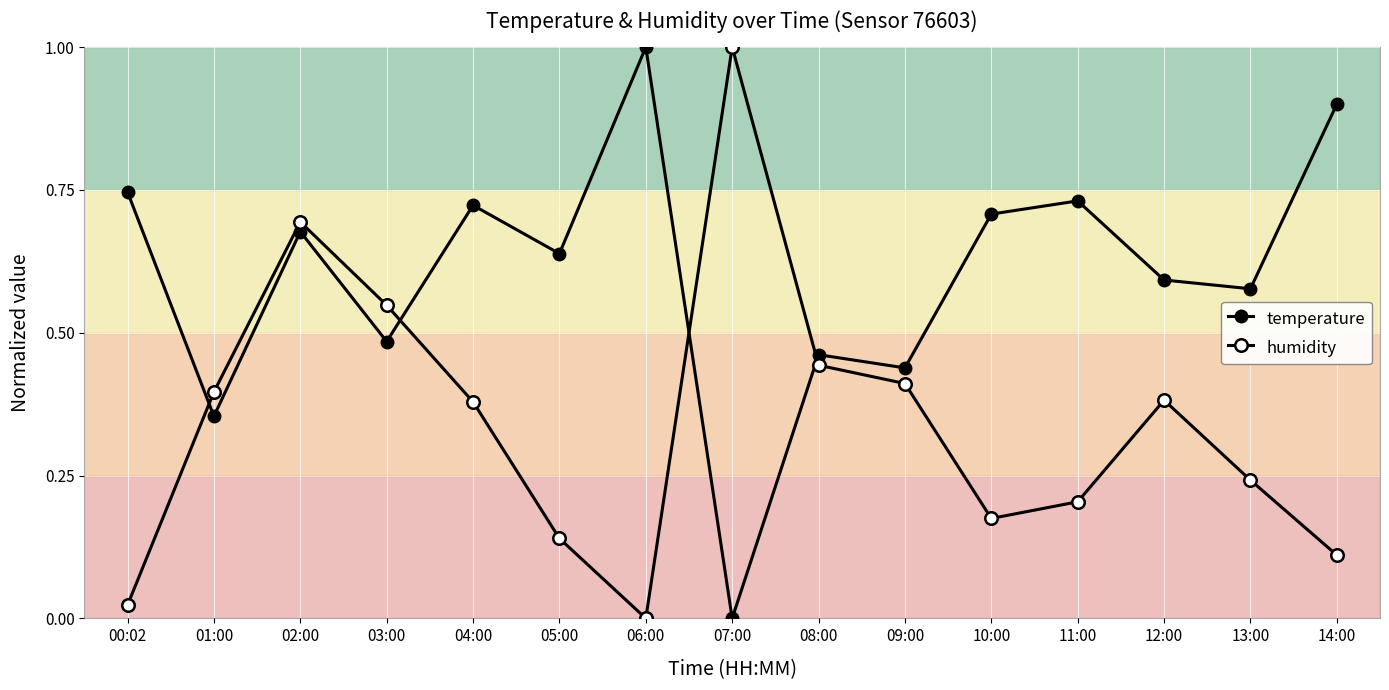

How many lines are shown in the chart?

2